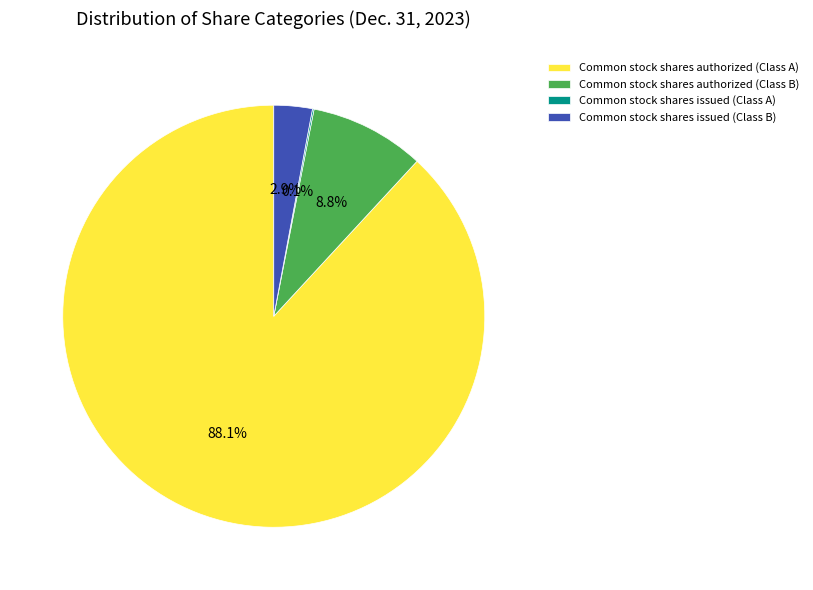

What portion of the pie excludes Common stock shares authorized (Class B)?

91.2%